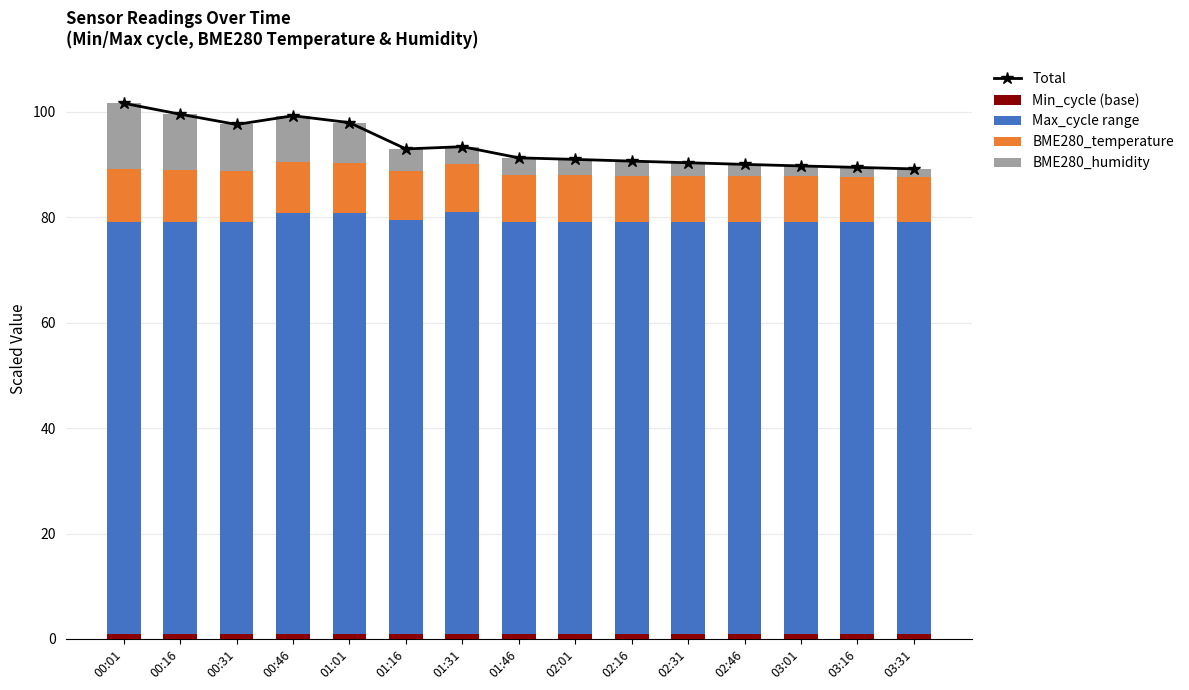

What is the average value of the BME280_temperature series?

9.2